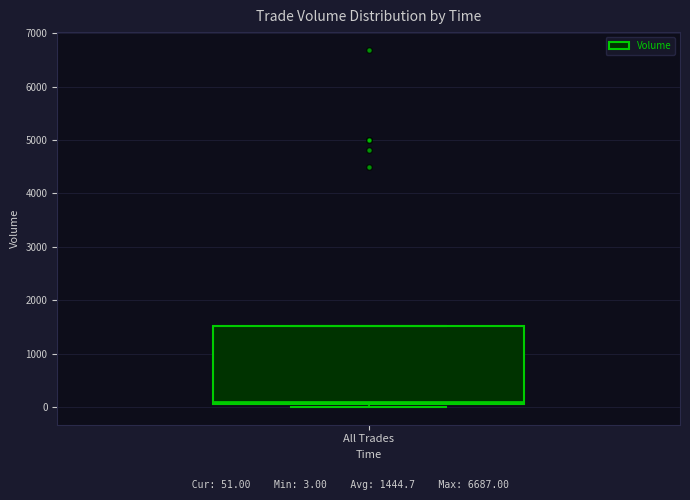

Where is the lower edge of the box for All Trades on the y-axis? The values are not printed on the chart, so give them approximately, as read against the axis.

100